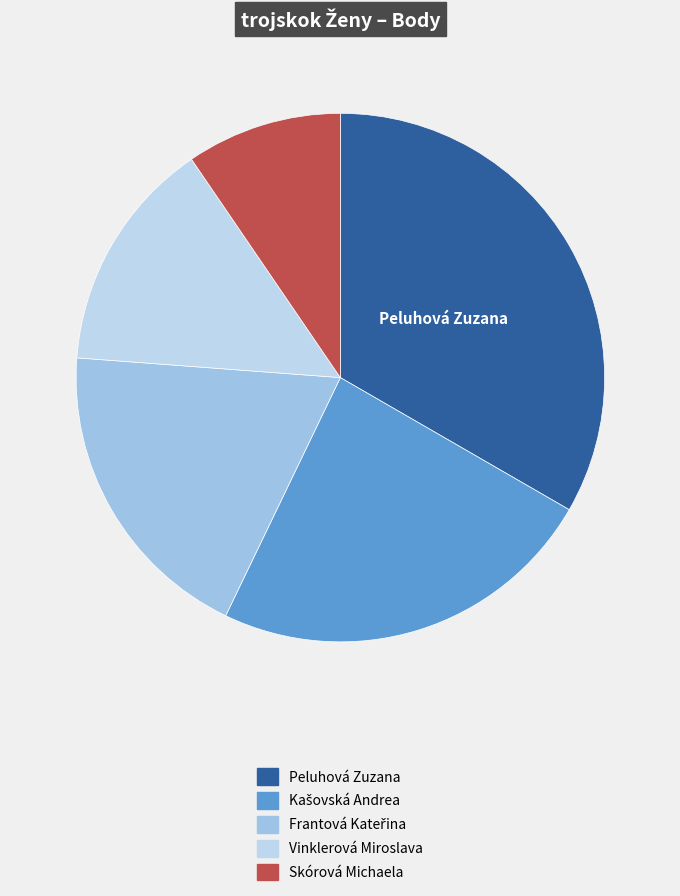

Which category has the smallest portion of the pie?

Skórová Michaela